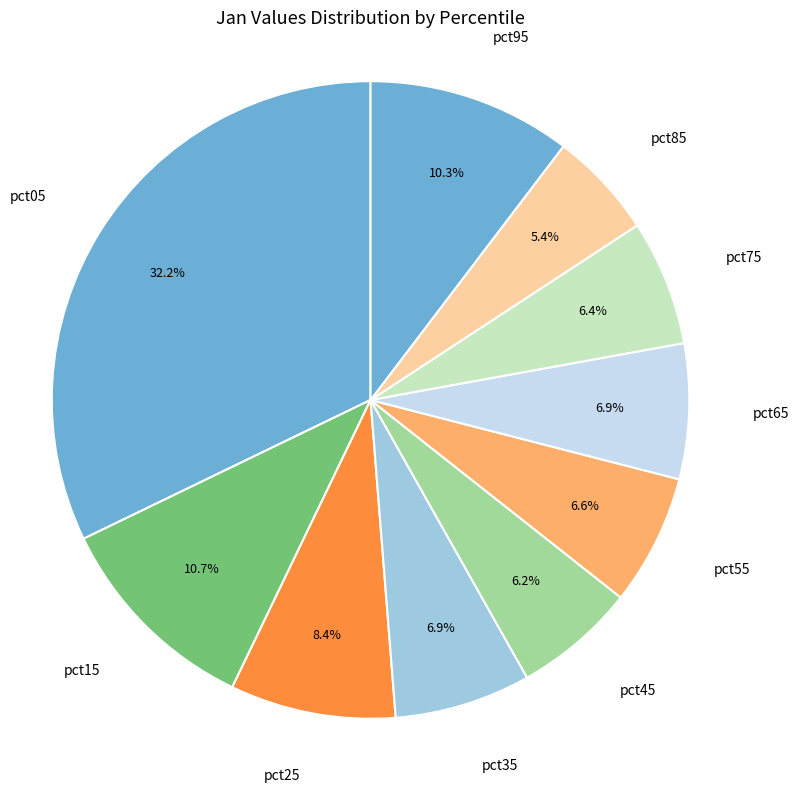

Is it true that pct35 is 7% of the pie?

True